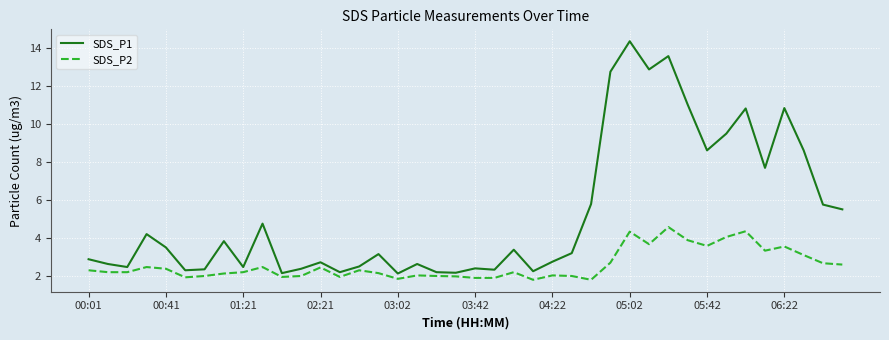

What are all the series names shown in the legend?

SDS_P1, SDS_P2